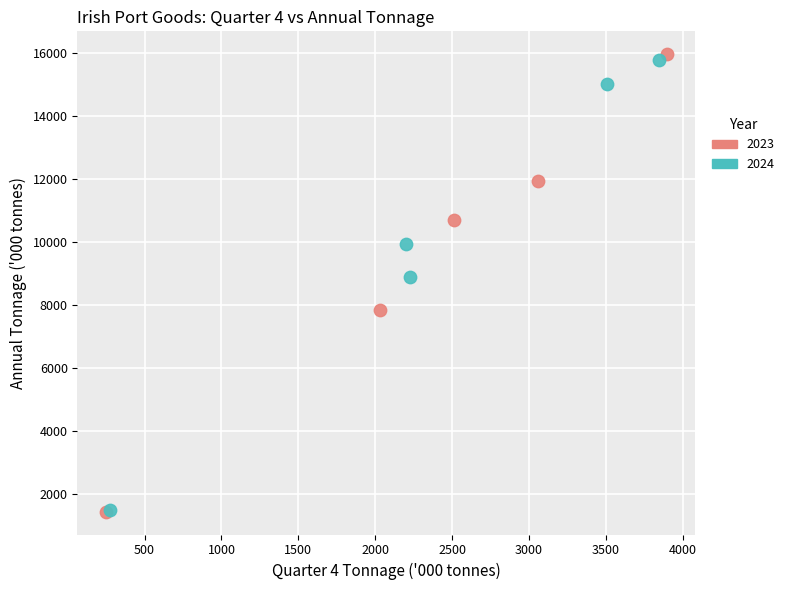

Which series has the widest spread of Y values?

2023